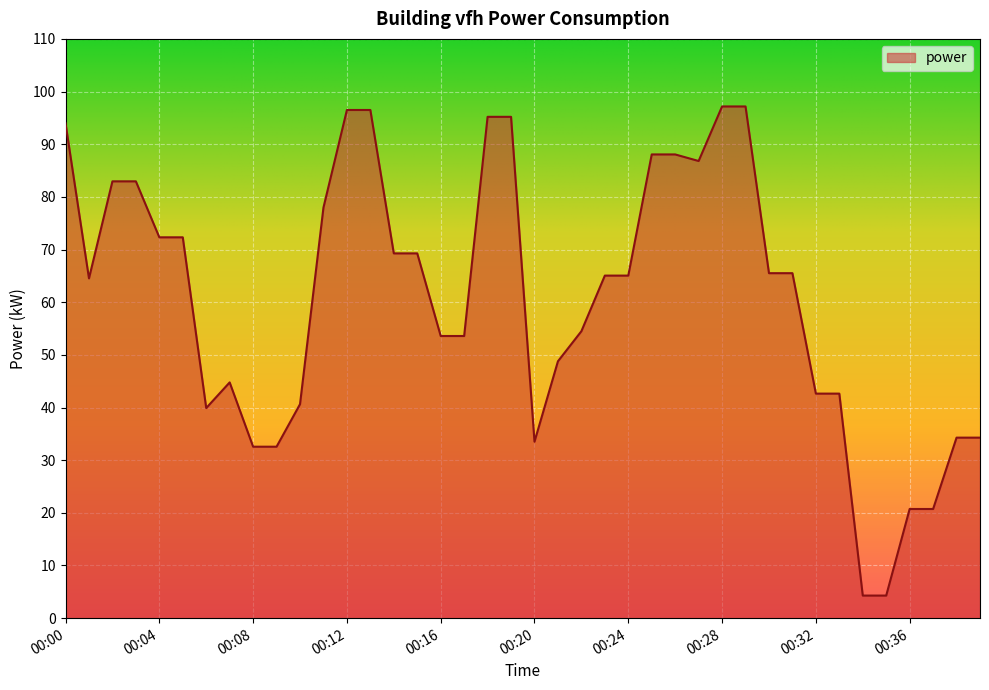

What is the smallest value displayed?

4.3